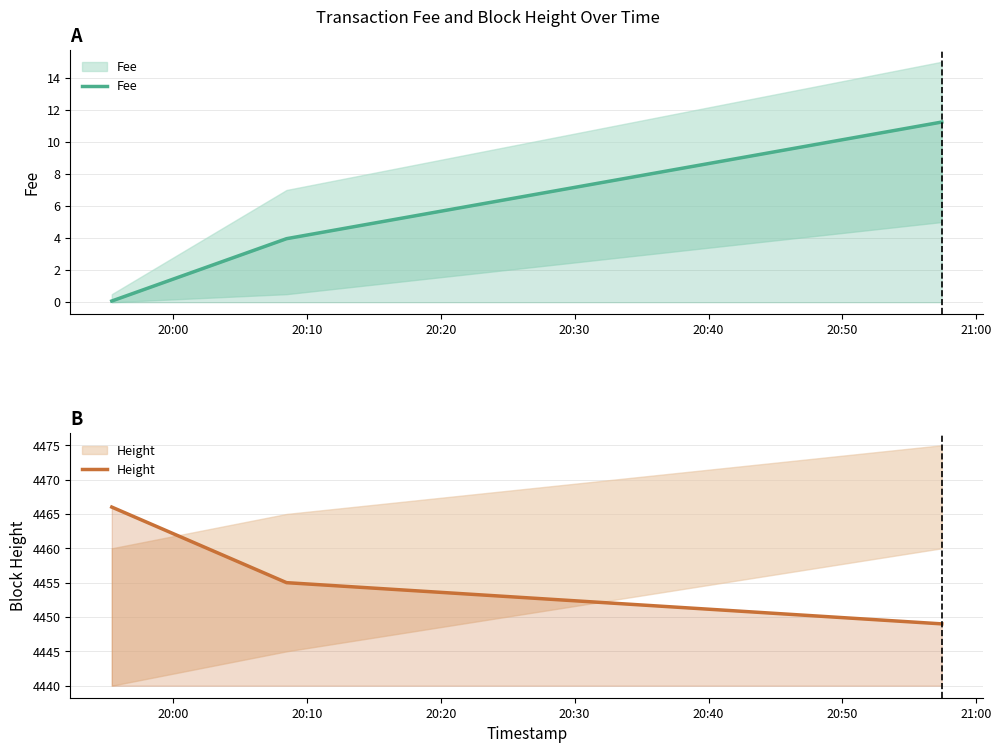

What is the value of the Height point at the 3rd from the left?

4449.0